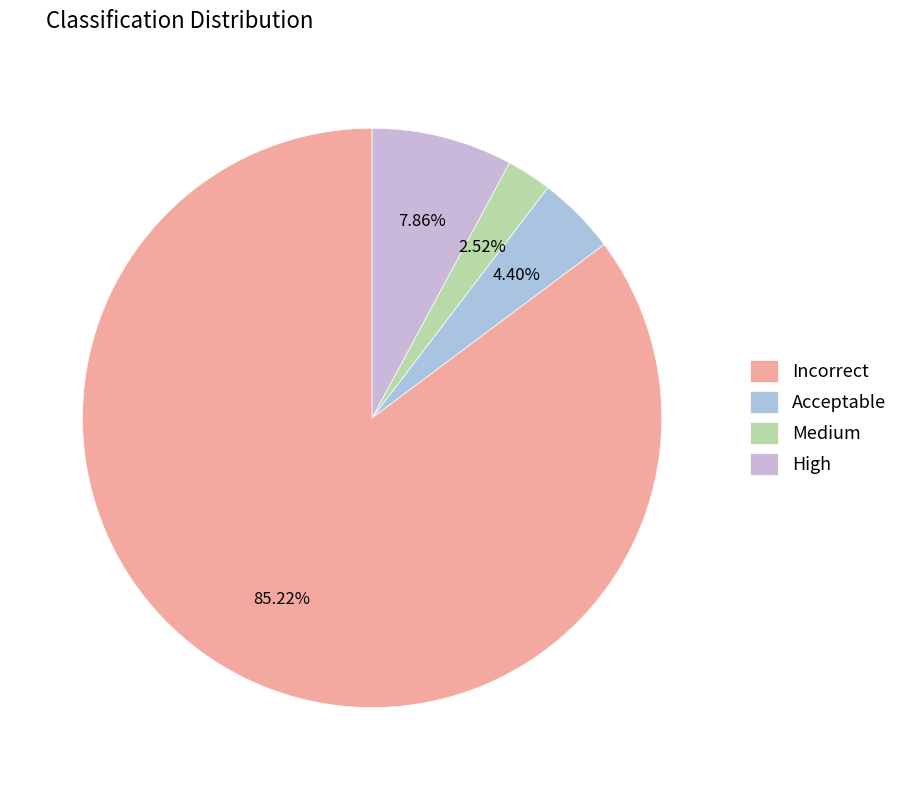

Which category has the biggest portion of the pie?

Incorrect